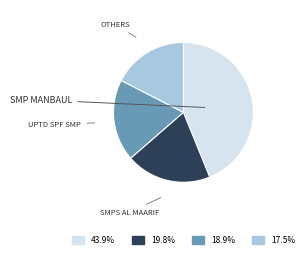

Is there any slice that represents more than half of the pie?

No